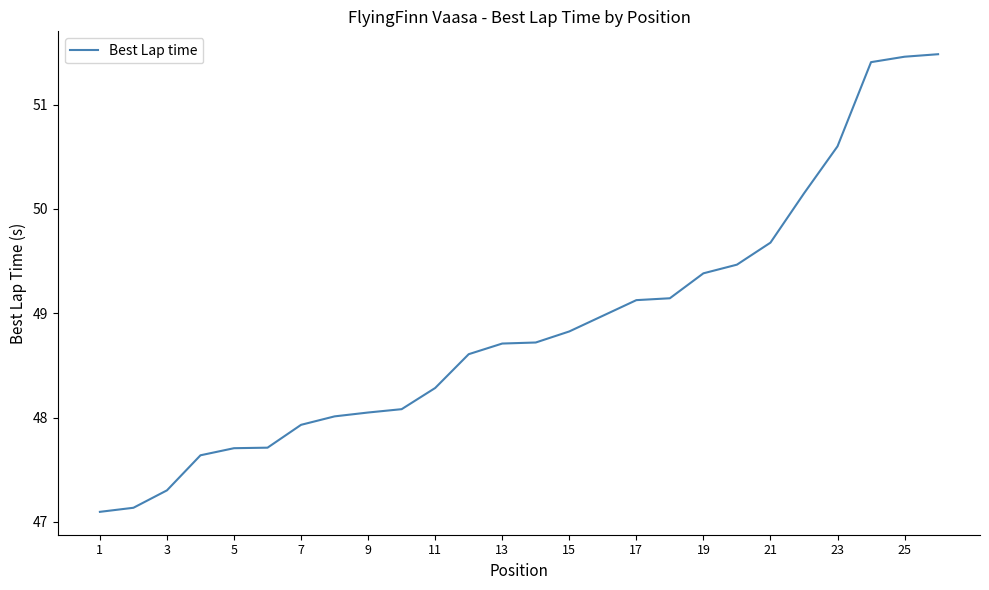

What is the difference between the maximum and minimum values?

4.4